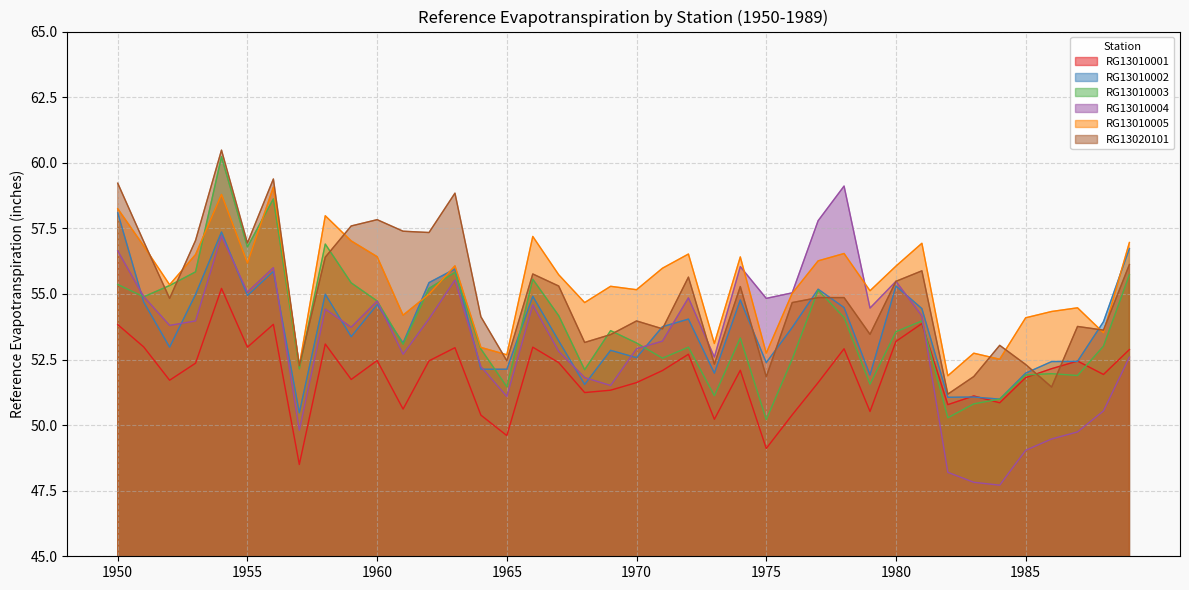

Count the number of data series in this chart.

6